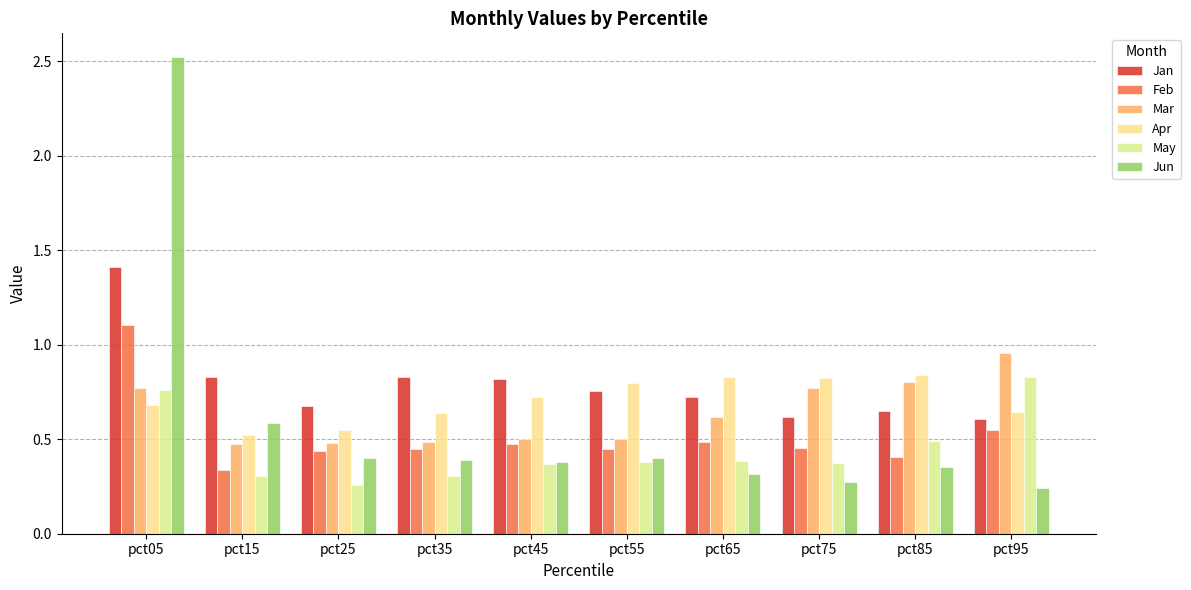

Reading left to right, what are all the values shown in this chart?

Jan: 1.4	0.8	0.7	0.8	0.8	0.8	0.7	0.6	0.6	0.6
Feb: 1.1	0.3	0.4	0.5	0.5	0.5	0.5	0.5	0.4	0.5
Mar: 0.8	0.5	0.5	0.5	0.5	0.5	0.6	0.8	0.8	1.0
Apr: 0.7	0.5	0.5	0.6	0.7	0.8	0.8	0.8	0.8	0.6
May: 0.8	0.3	0.3	0.3	0.4	0.4	0.4	0.4	0.5	0.8
Jun: 2.5	0.6	0.4	0.4	0.4	0.4	0.3	0.3	0.4	0.2